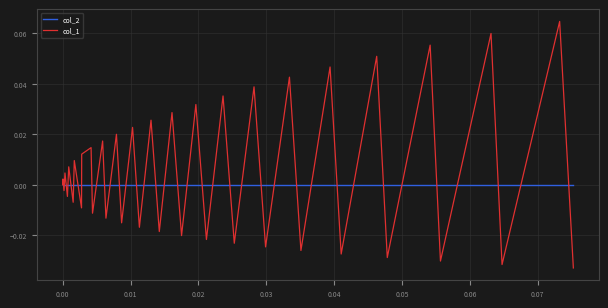

Which series has the largest total across all categories?

col_1